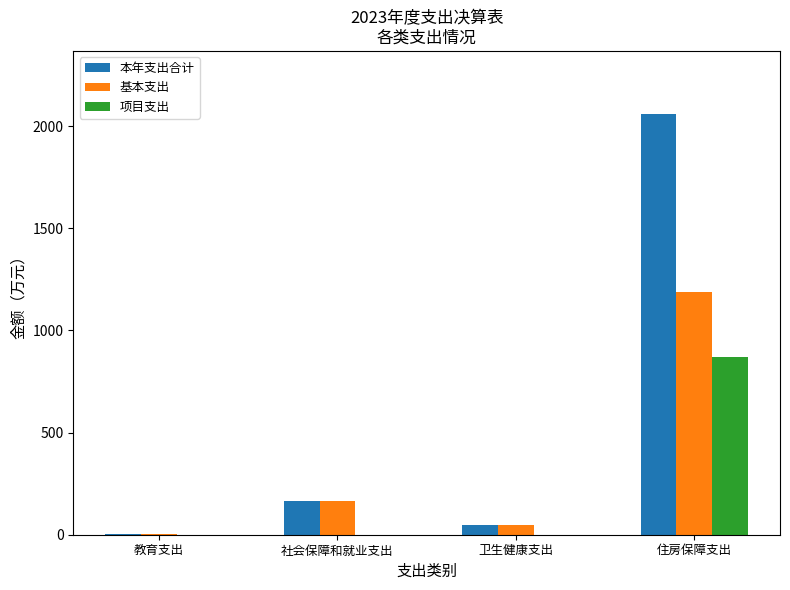

What is the sum of all 基本支出 values?

1412.2